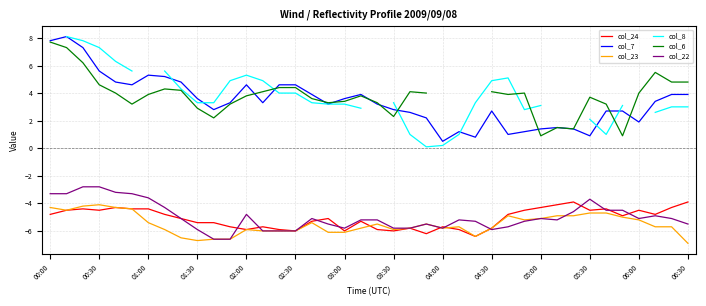

True or false: col_8 and col_22 intersect in this chart.

False